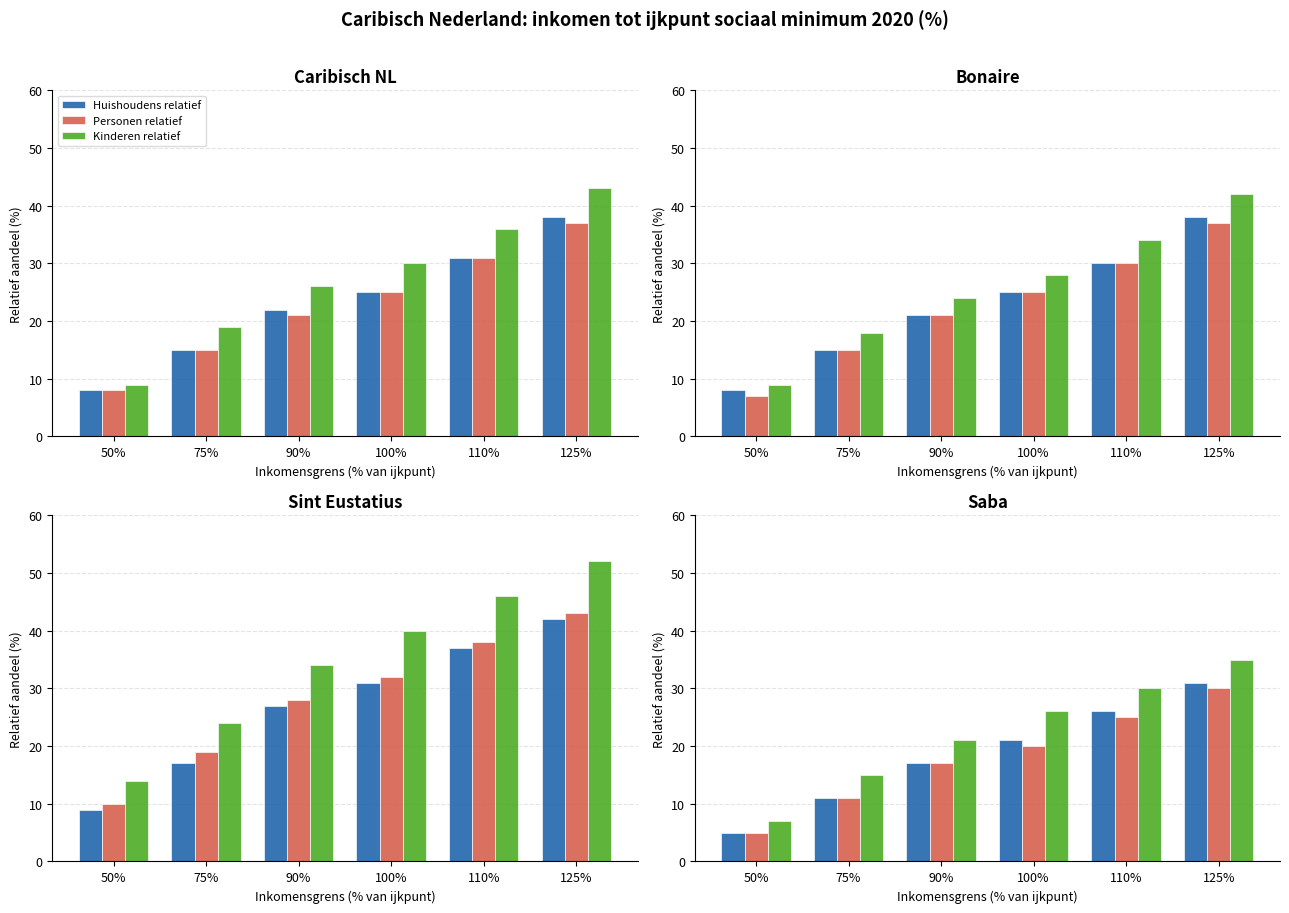

List the series in order of their peak value, lowest first.

Personen relatief, Huishoudens relatief, Kinderen relatief